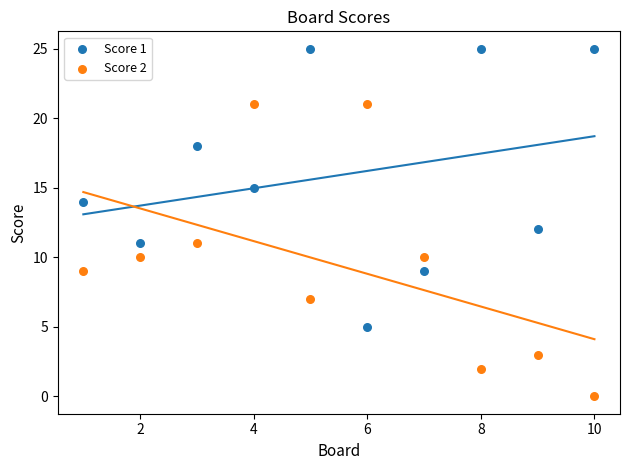

Which series has the largest Y range (max minus min)?

Score 2